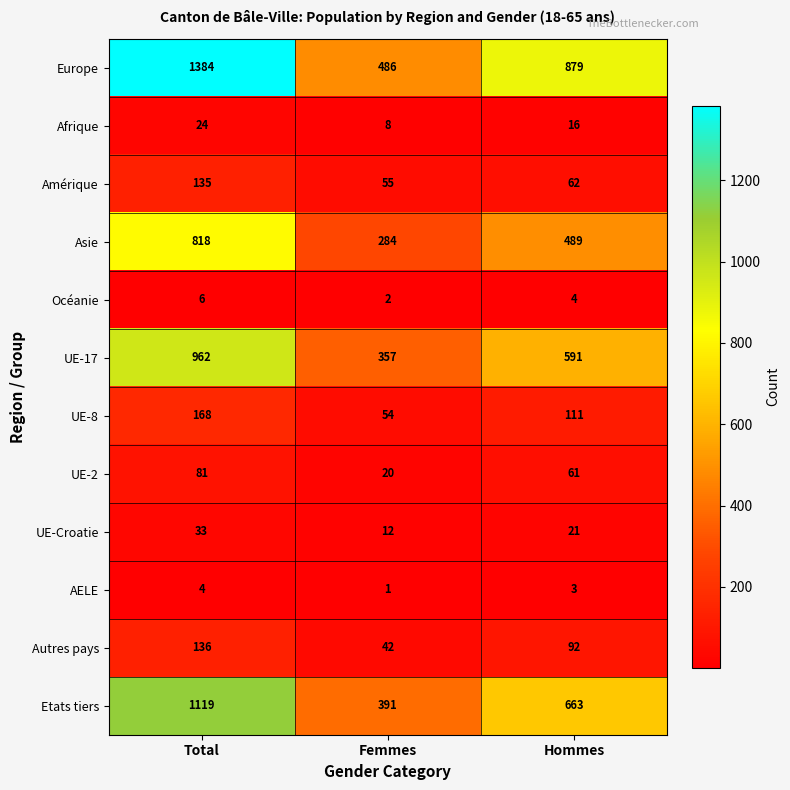

Where is UE-17 nearest to the value 659?

Hommes